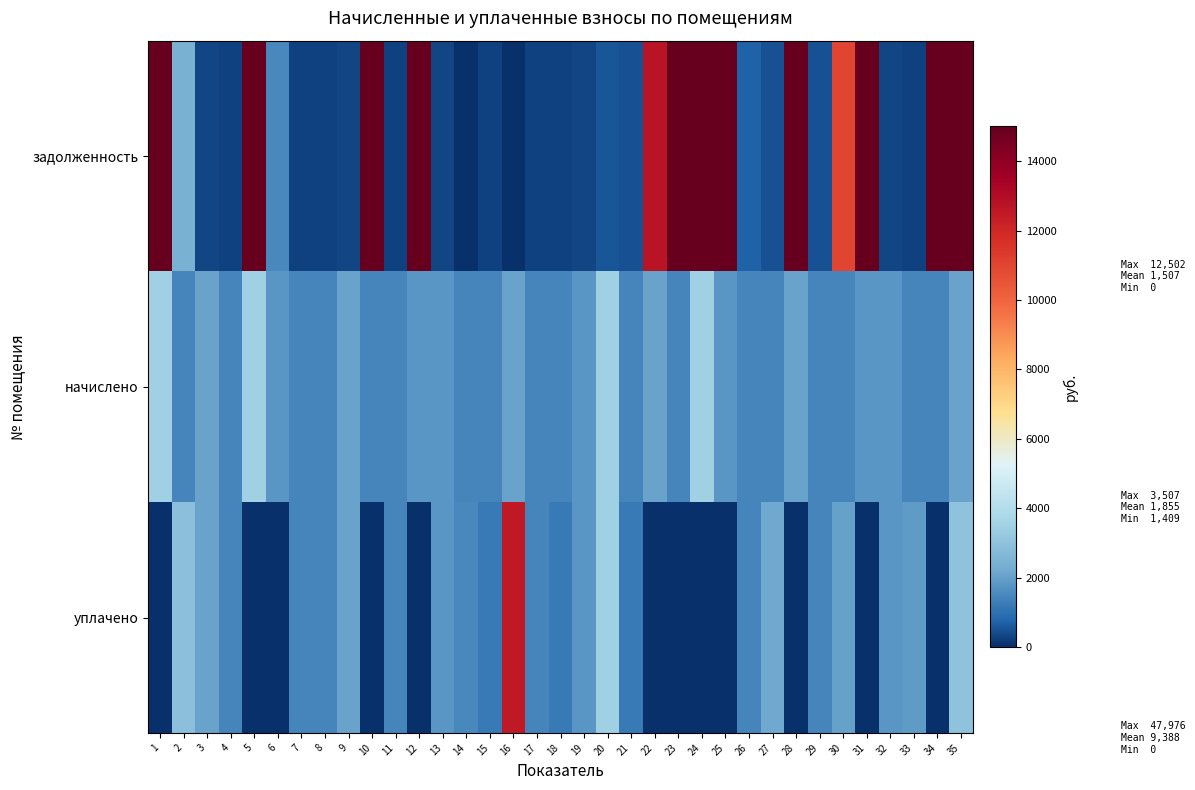

How many data points does each series have?

35